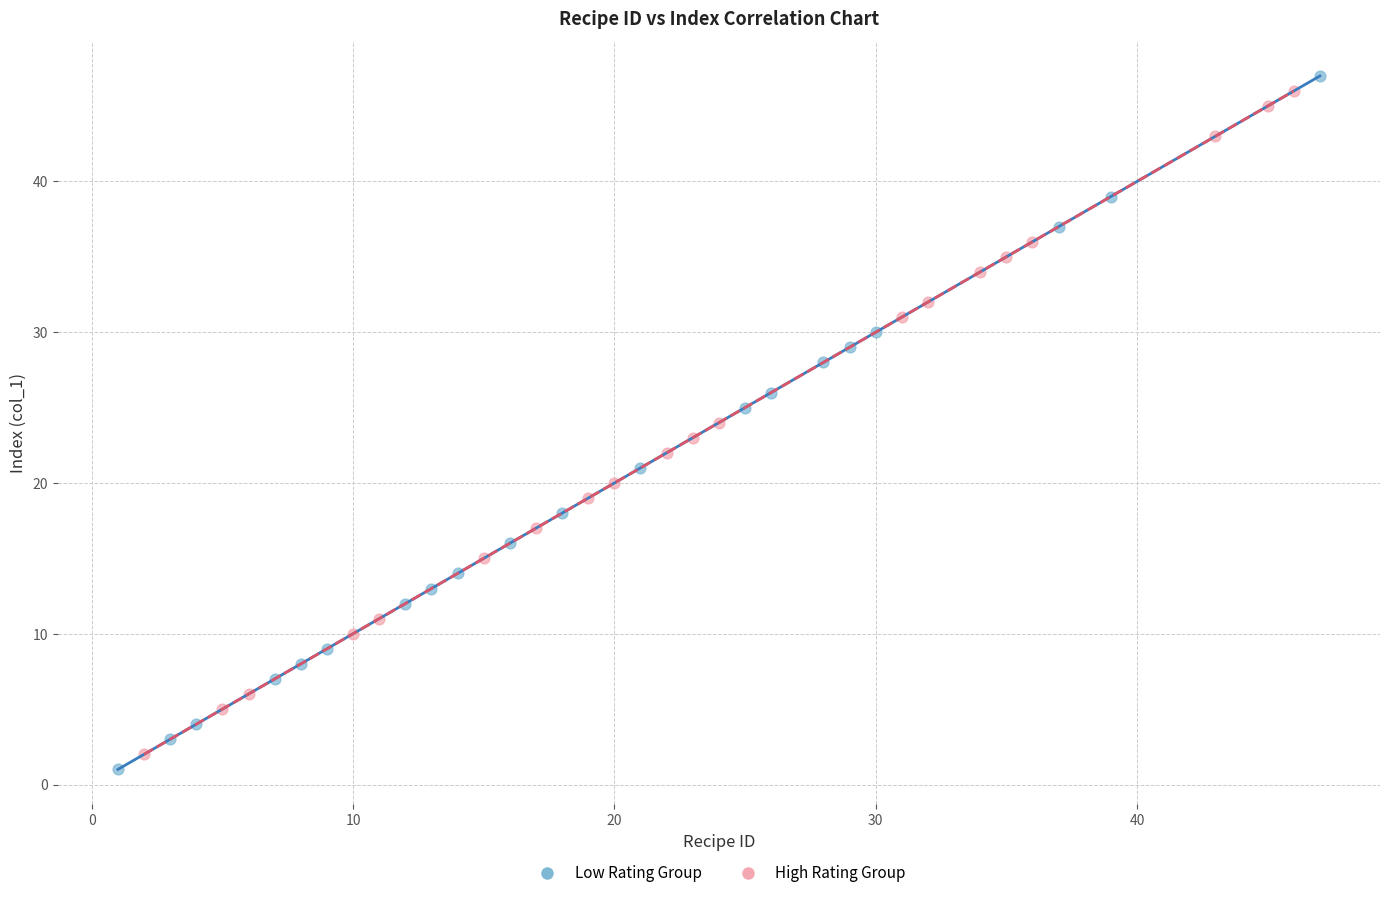

What are all the series names shown in the legend?

Low Rating Group, High Rating Group